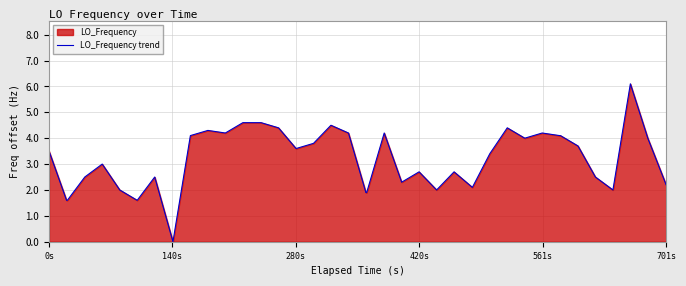

What is the maximum value shown in the chart?

6.1